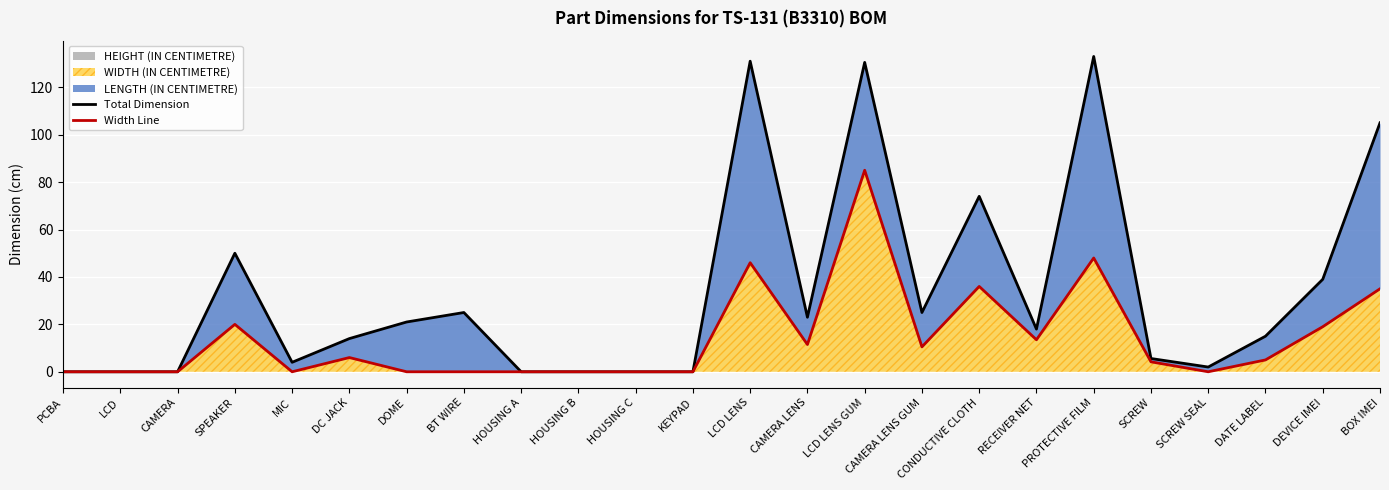

The Total Dimension series shows 25.0 at CAMERA LENS GUM. True or false?

True